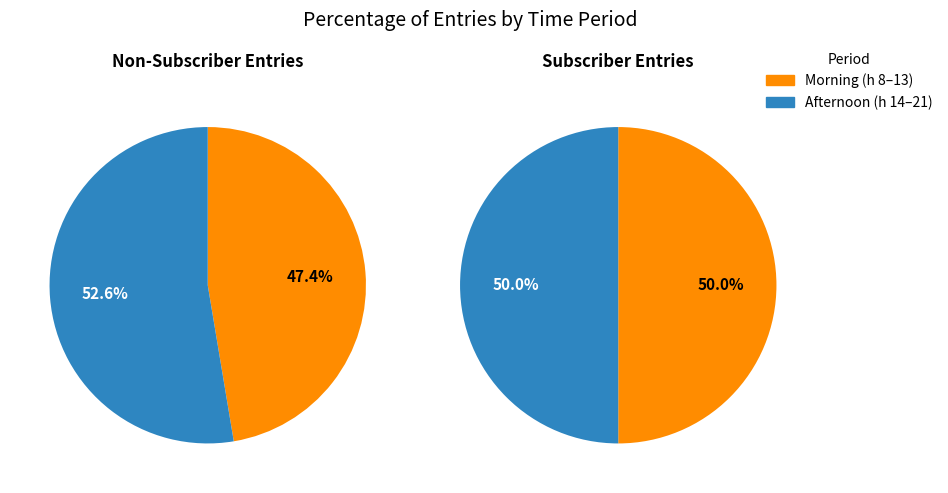

Is it true that 19 is 13% of the pie?

False